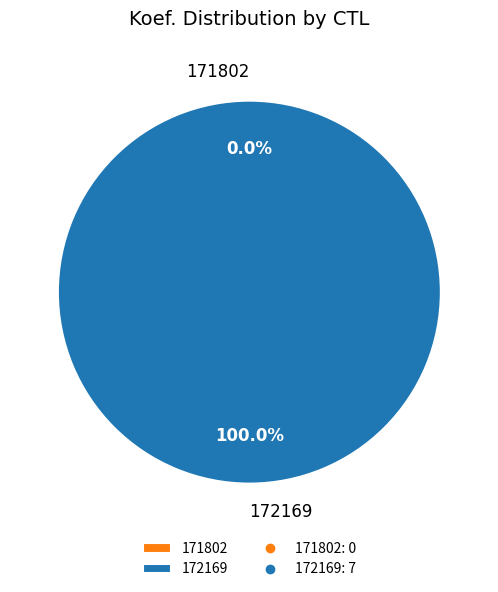

How many slices are in this pie chart?

2